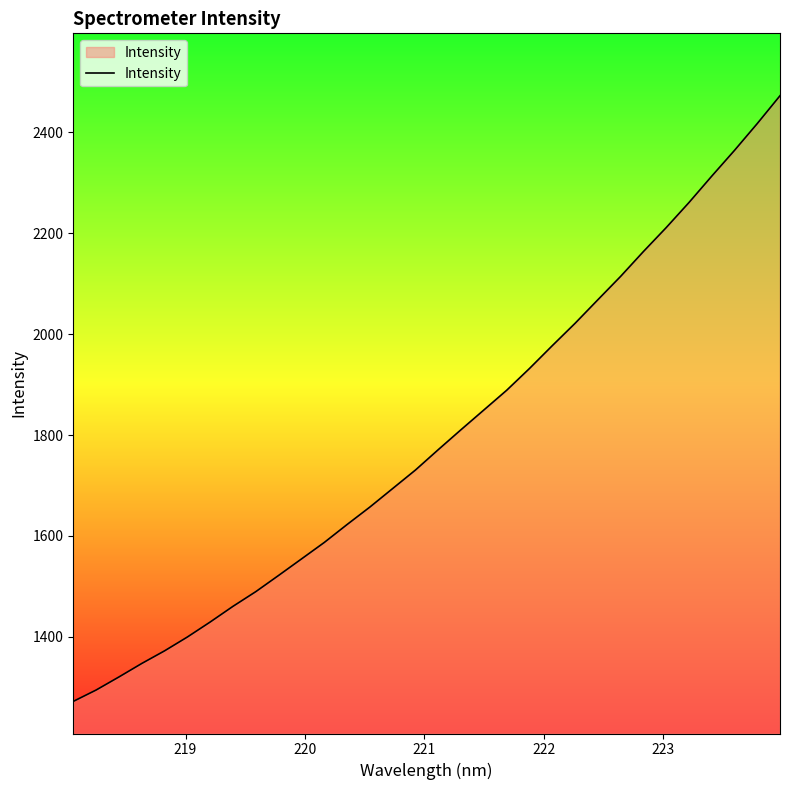

What is the difference between the maximum and minimum values?

1200.0